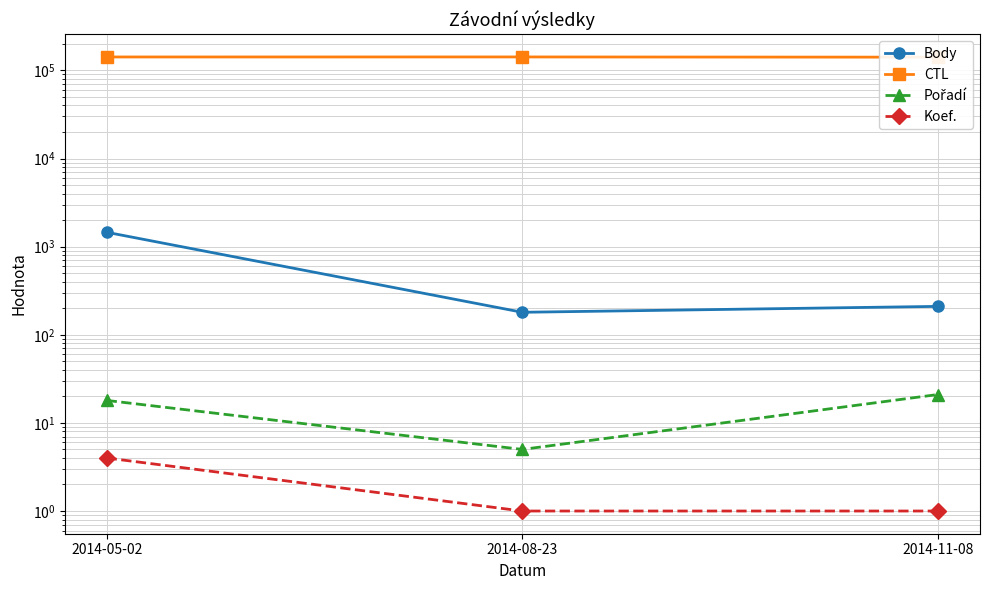

True or false: Pořadí has a value of 21 at 2014-11-08.

True